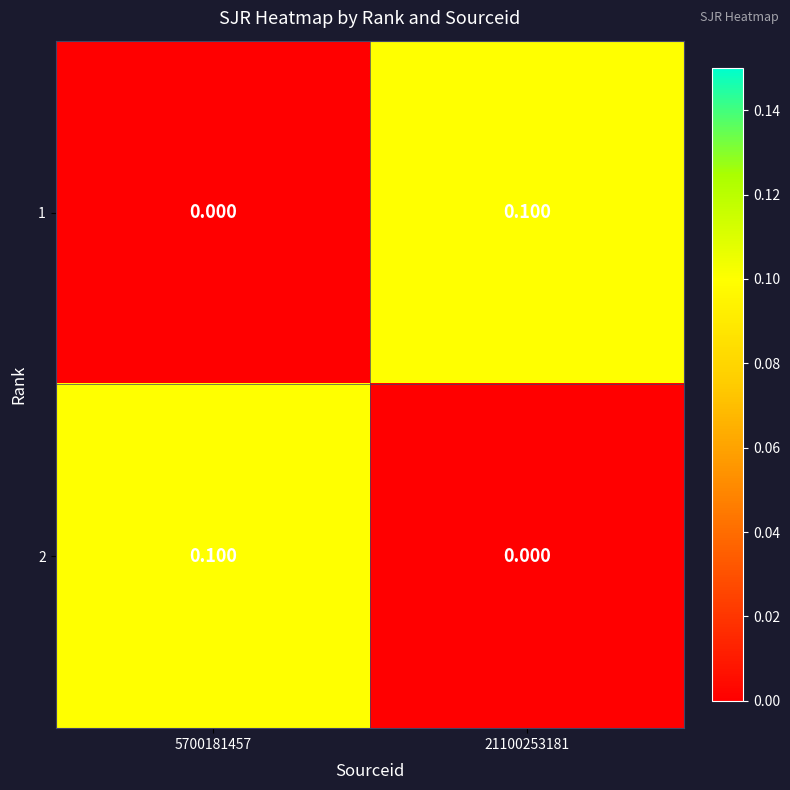

What is the difference between the highest and lowest values at 5700181457?

0.1